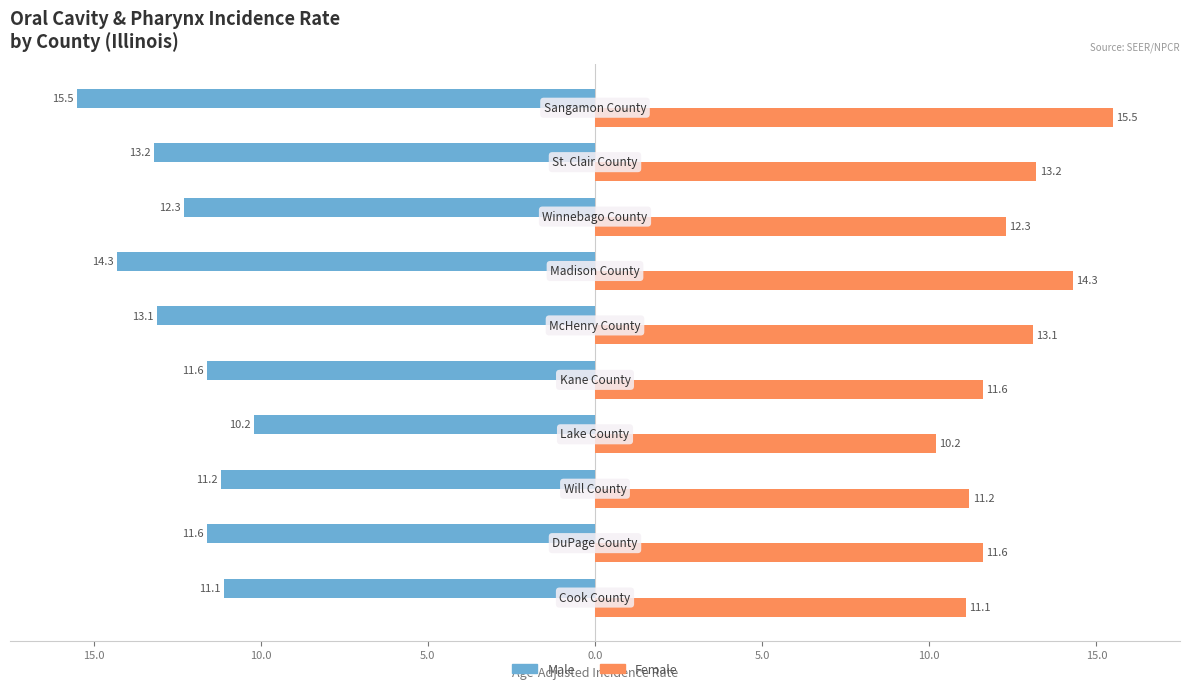

Count the number of categories in the chart.

10